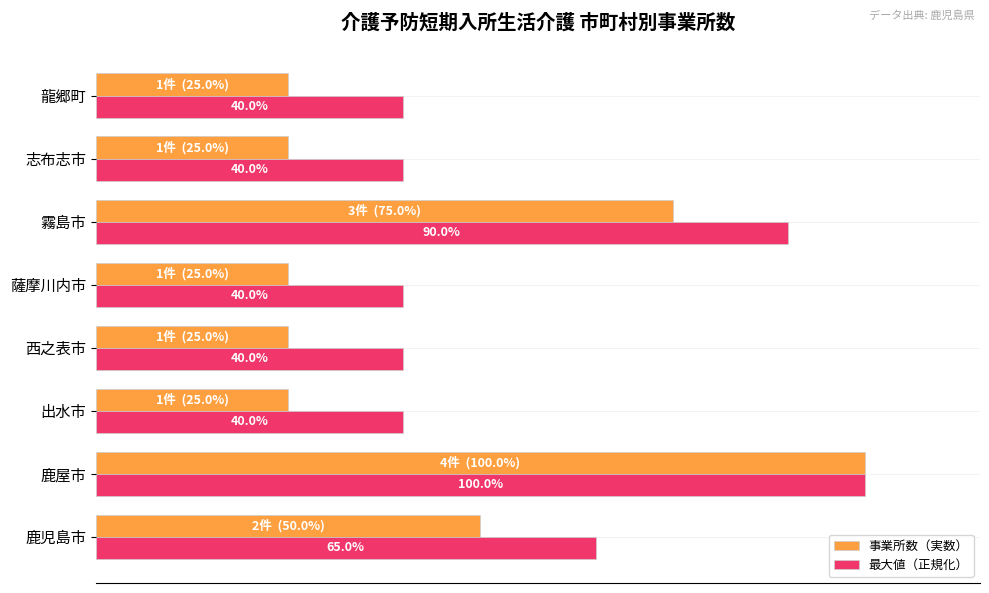

Rank the series by their average value, from lowest to highest.

事業所数（実数）, 最大値（正規化）